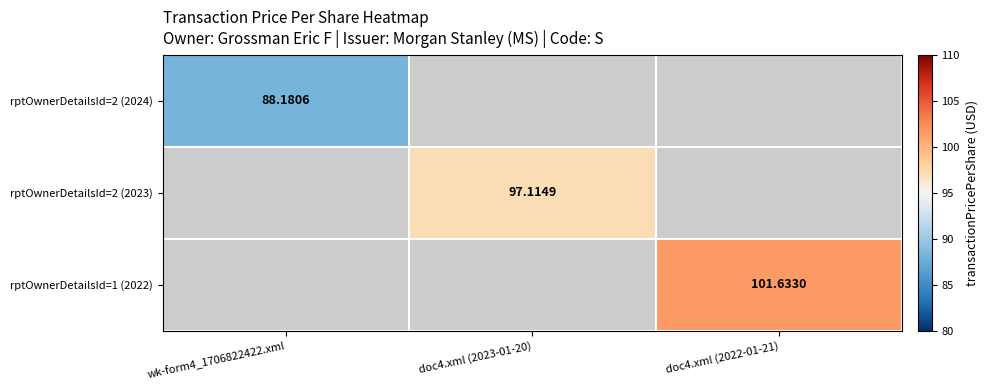

How many data points in rptOwnerDetailsId=2 (2023) are above 97?

1